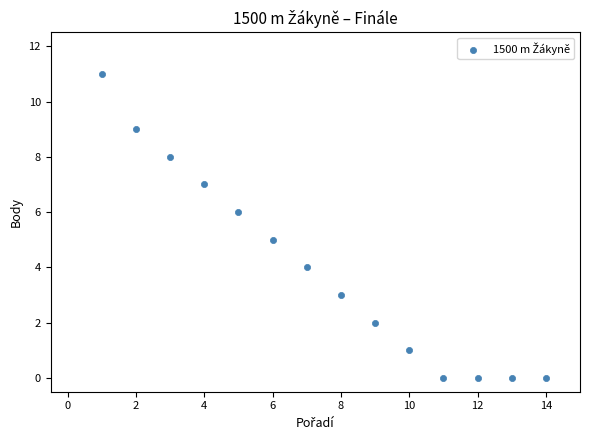

What is the range of Y values (max minus min)?

11